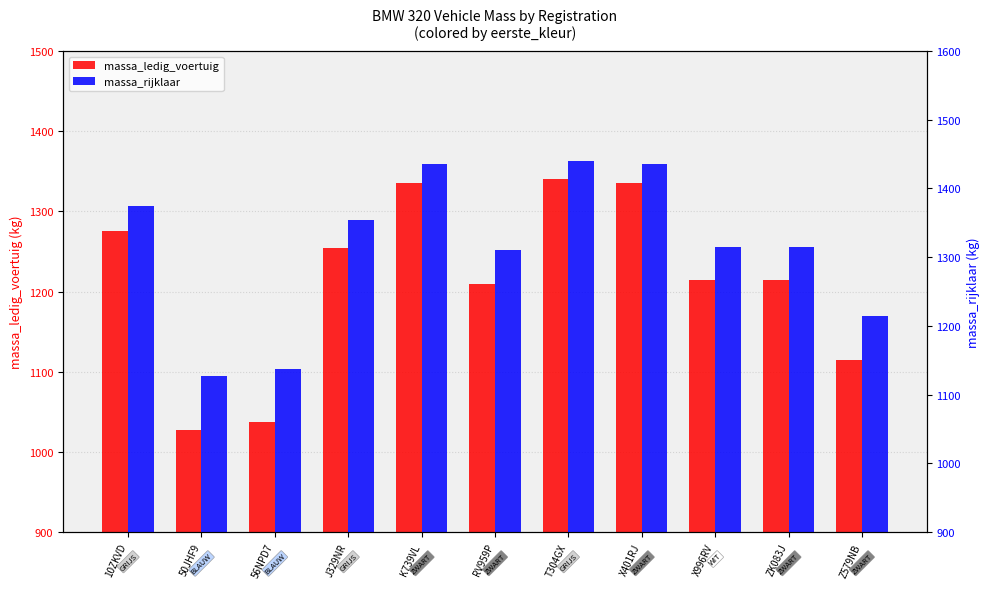

What is the approximate value of massa_ledig_voertuig at Z579NB?

1115